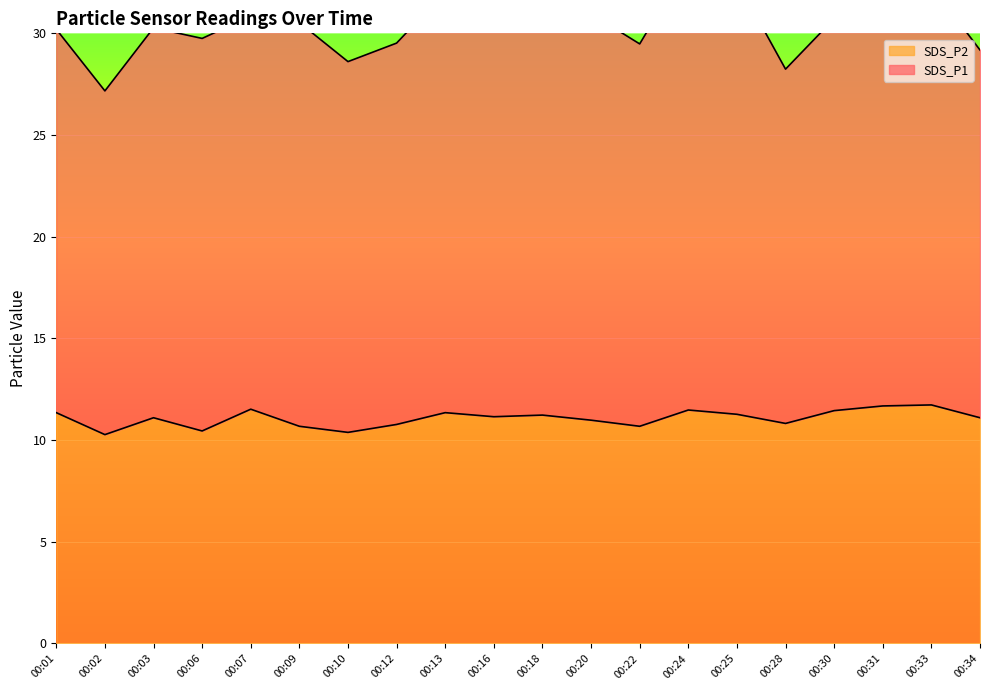

How many lines are shown in the chart?

1